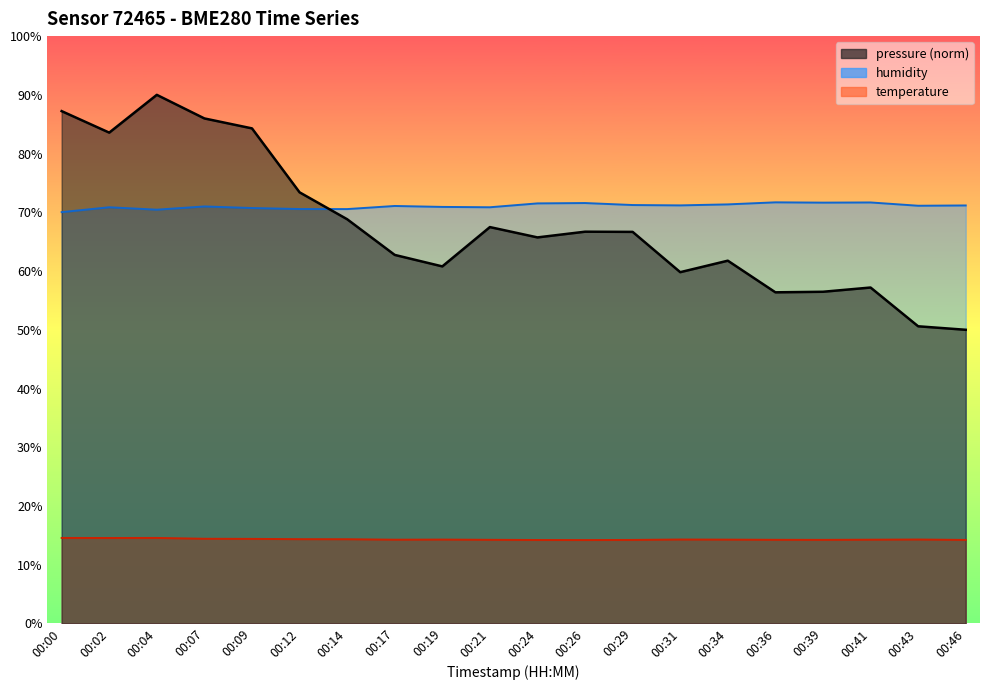

What is the total value across all series at 00:17?

148.1